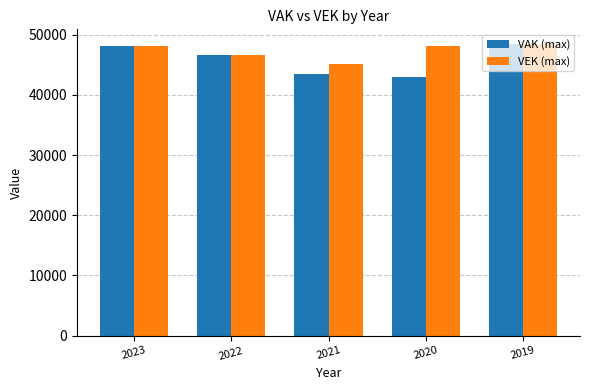

What is the greatest value displayed?

48452